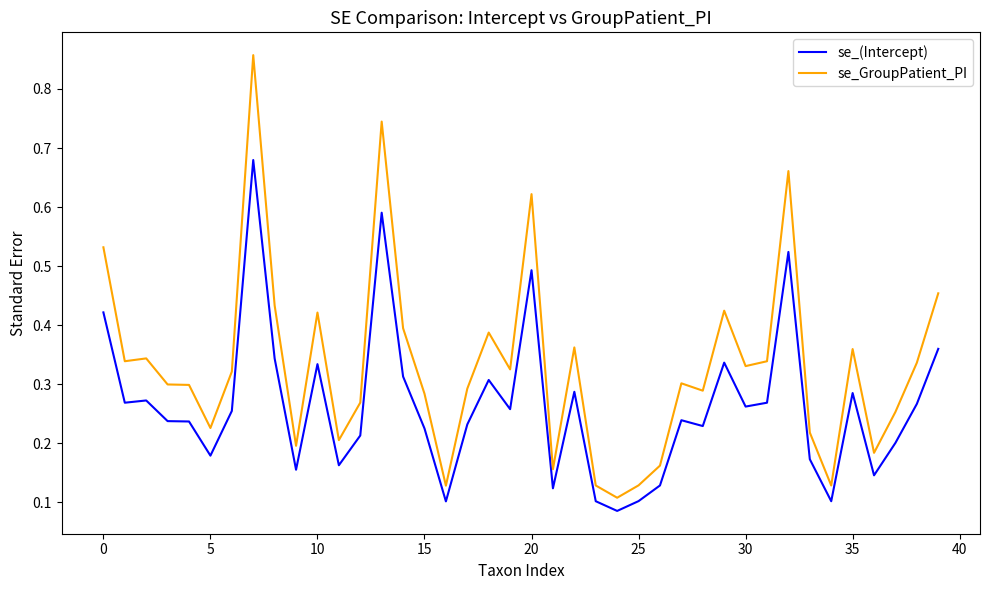

Rank the series by their average value, from lowest to highest.

se_(Intercept), se_GroupPatient_PI